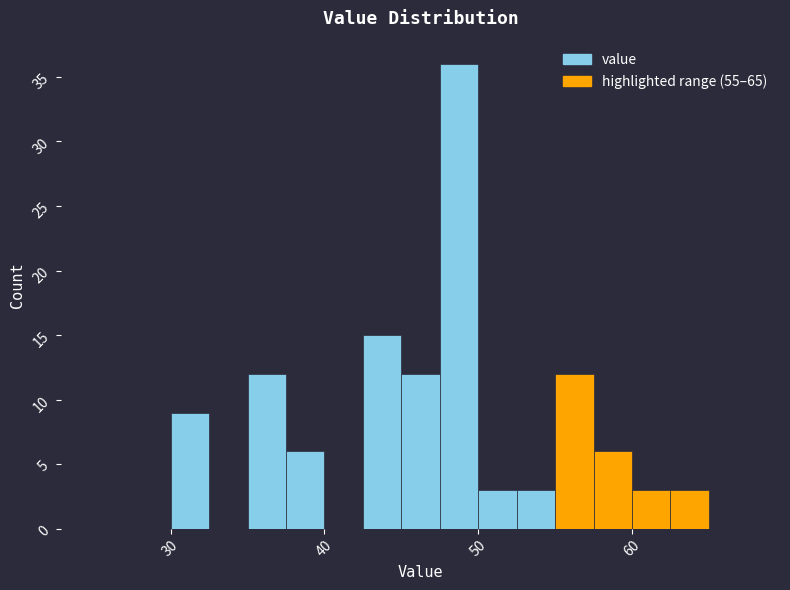

Around what value on the x-axis is the tallest bar? Give the approximate position of its centre, as read against the axis.

49